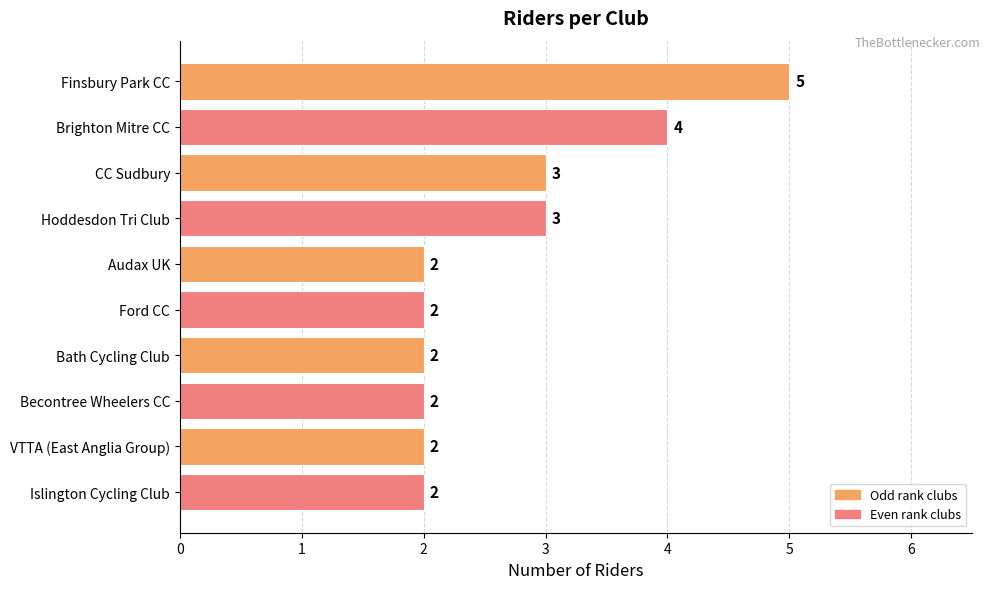

What is the sum of all values?

27